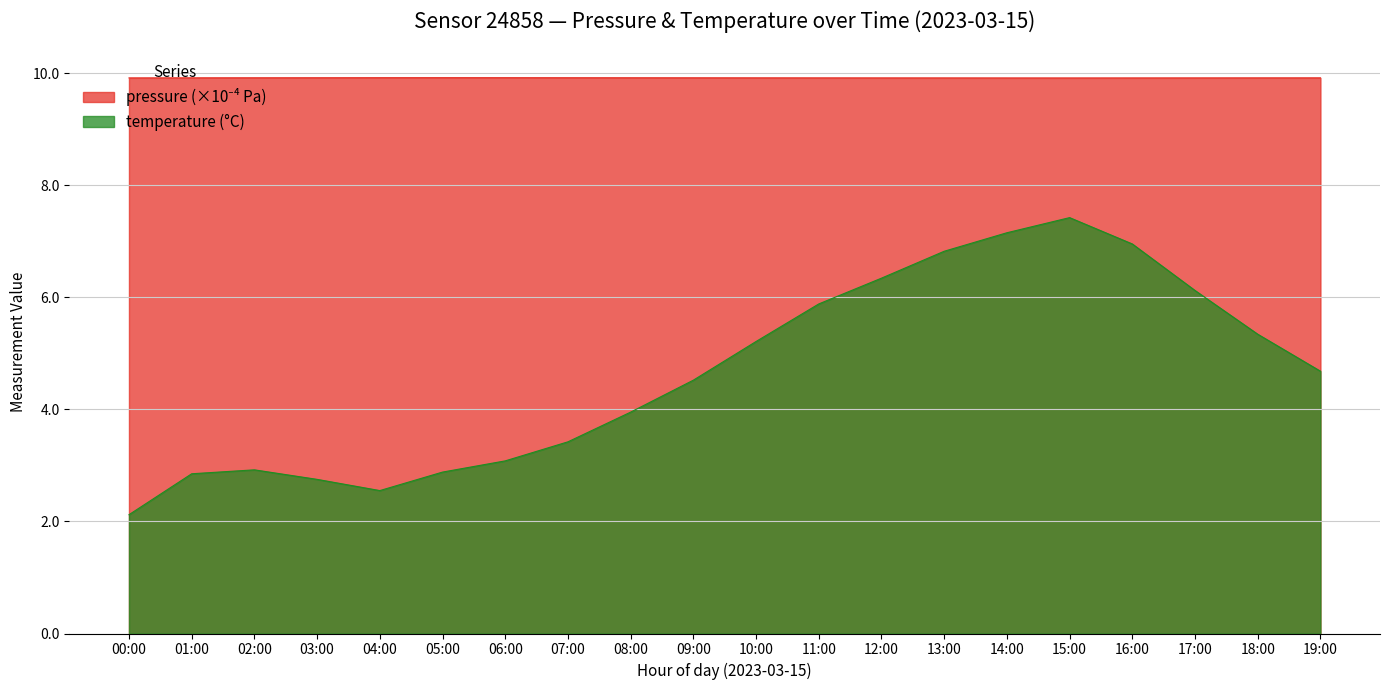

True or false: pressure and temperature intersect in this chart.

False